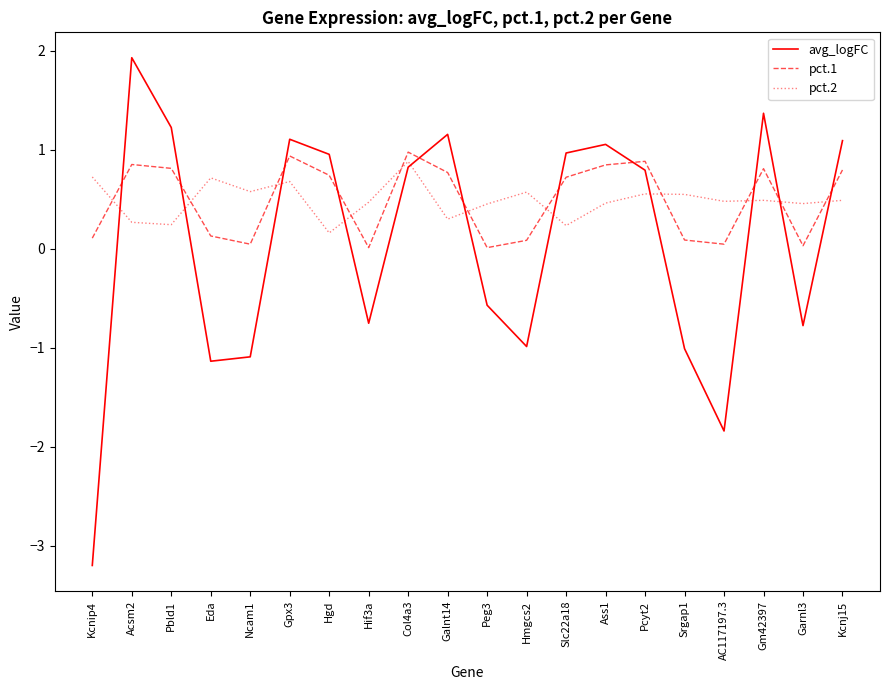

True or false: pct.1 has more than 2 points higher than both neighbors.

True